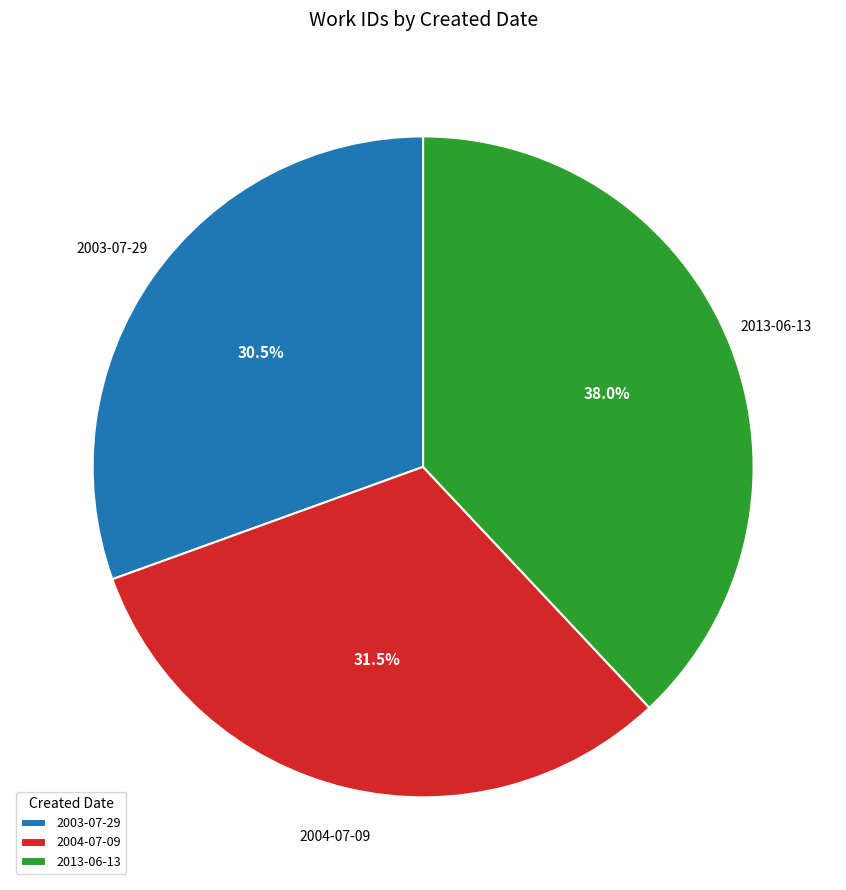

Which category has the biggest portion of the pie?

2013-06-13